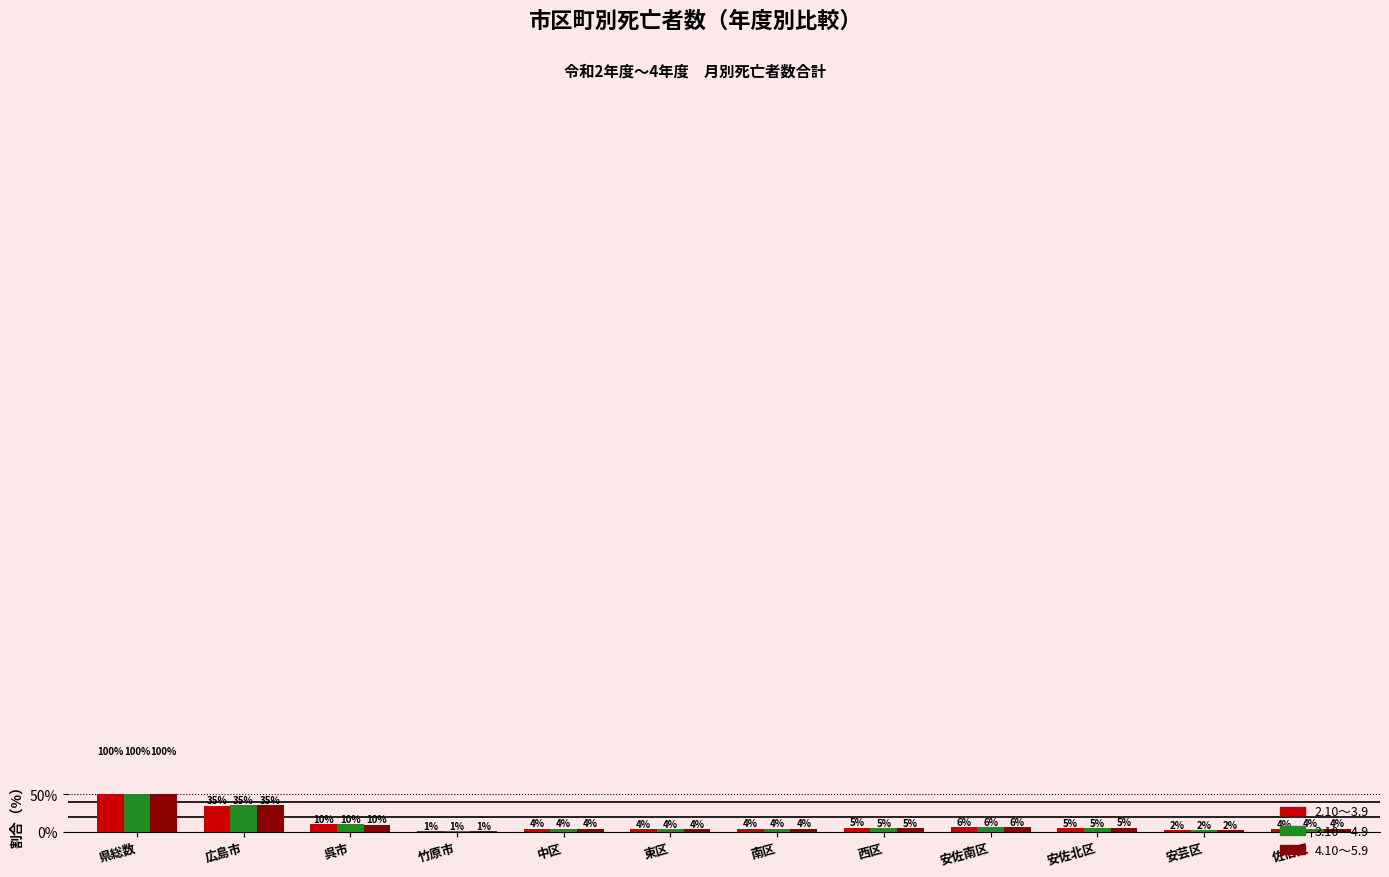

What is the label of the 4th bar from the right?

安佐南区